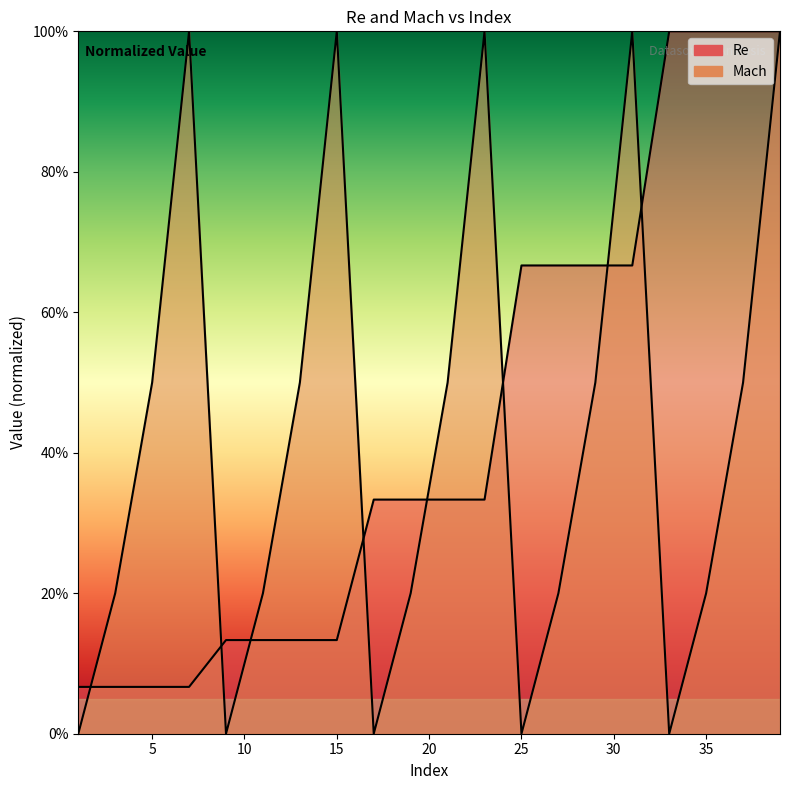

Reading left to right, transcribe all the data shown in this chart.

Re: 1=0.1	3=0.1	5=0.1	7=0.1	9=0.1	11=0.1	13=0.1	15=0.1	17=0.3	19=0.3	21=0.3	23=0.3	25=0.7	27=0.7	29=0.7	31=0.7	33=1.0	35=1.0	37=1.0	39=1.0
Mach: 1=0.0	3=0.2	5=0.5	7=1.0	9=0.0	11=0.2	13=0.5	15=1.0	17=0.0	19=0.2	21=0.5	23=1.0	25=0.0	27=0.2	29=0.5	31=1.0	33=0.0	35=0.2	37=0.5	39=1.0